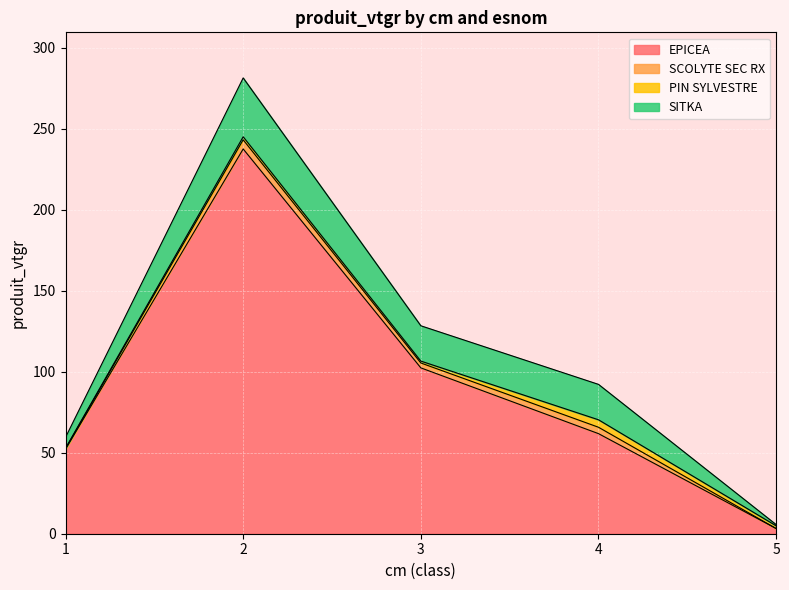

True or false: EPICEA and SCOLYTE SEC RX cross at least once.

False